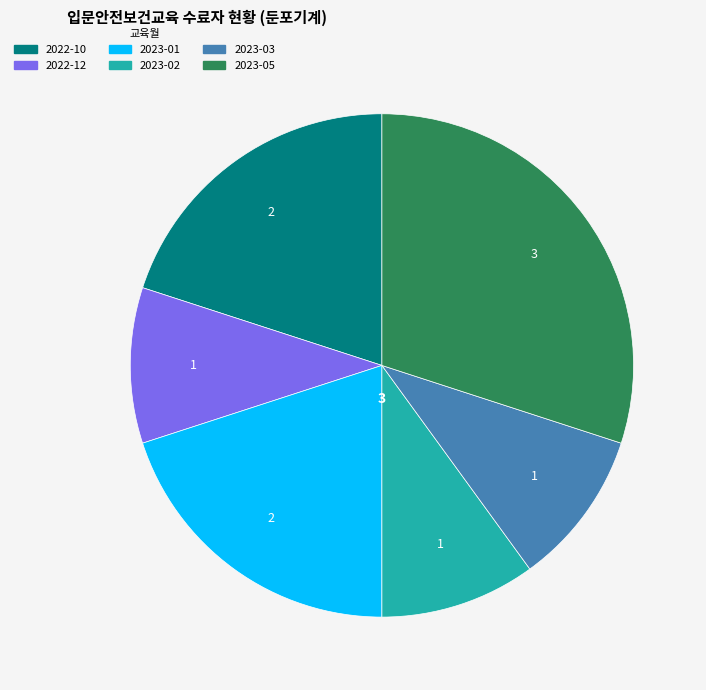

Is there any slice that represents more than half of the pie?

No